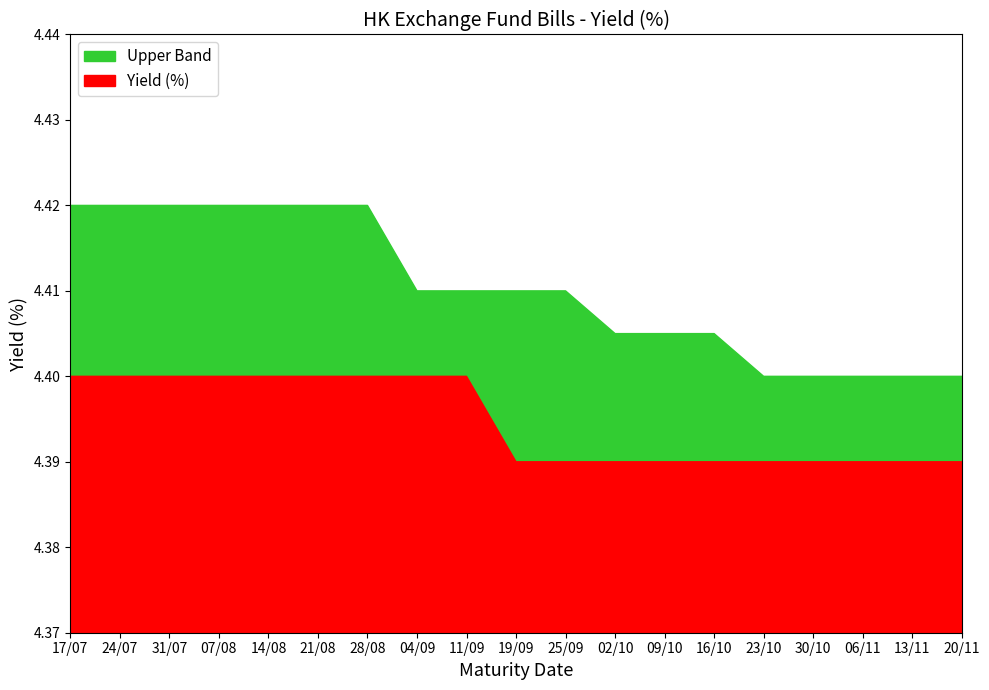

Count the number of data series in this chart.

2